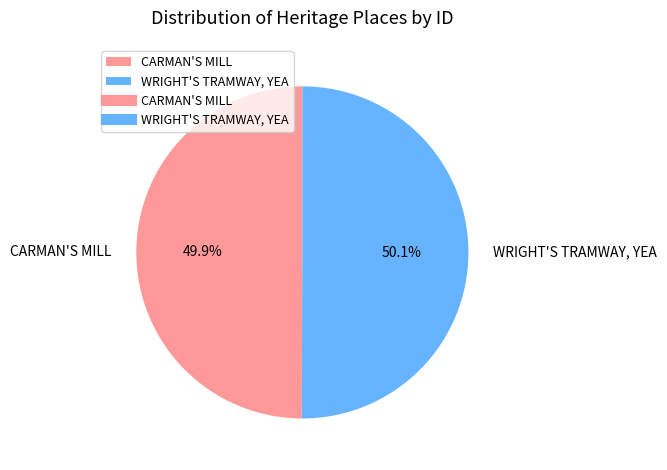

Rank the categories by value from highest to lowest.

WRIGHT'S TRAMWAY, YEA, CARMAN'S MILL